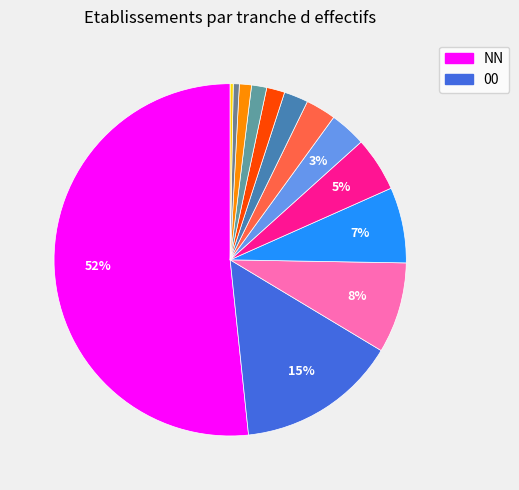

Which category has the biggest portion of the pie?

NN